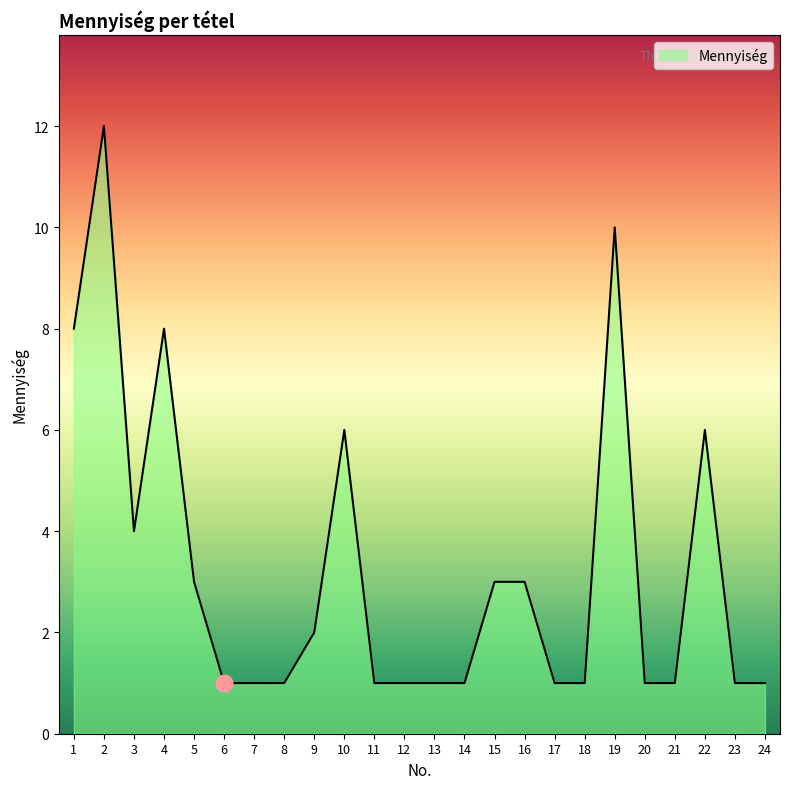

What value does the data have at 16?

3